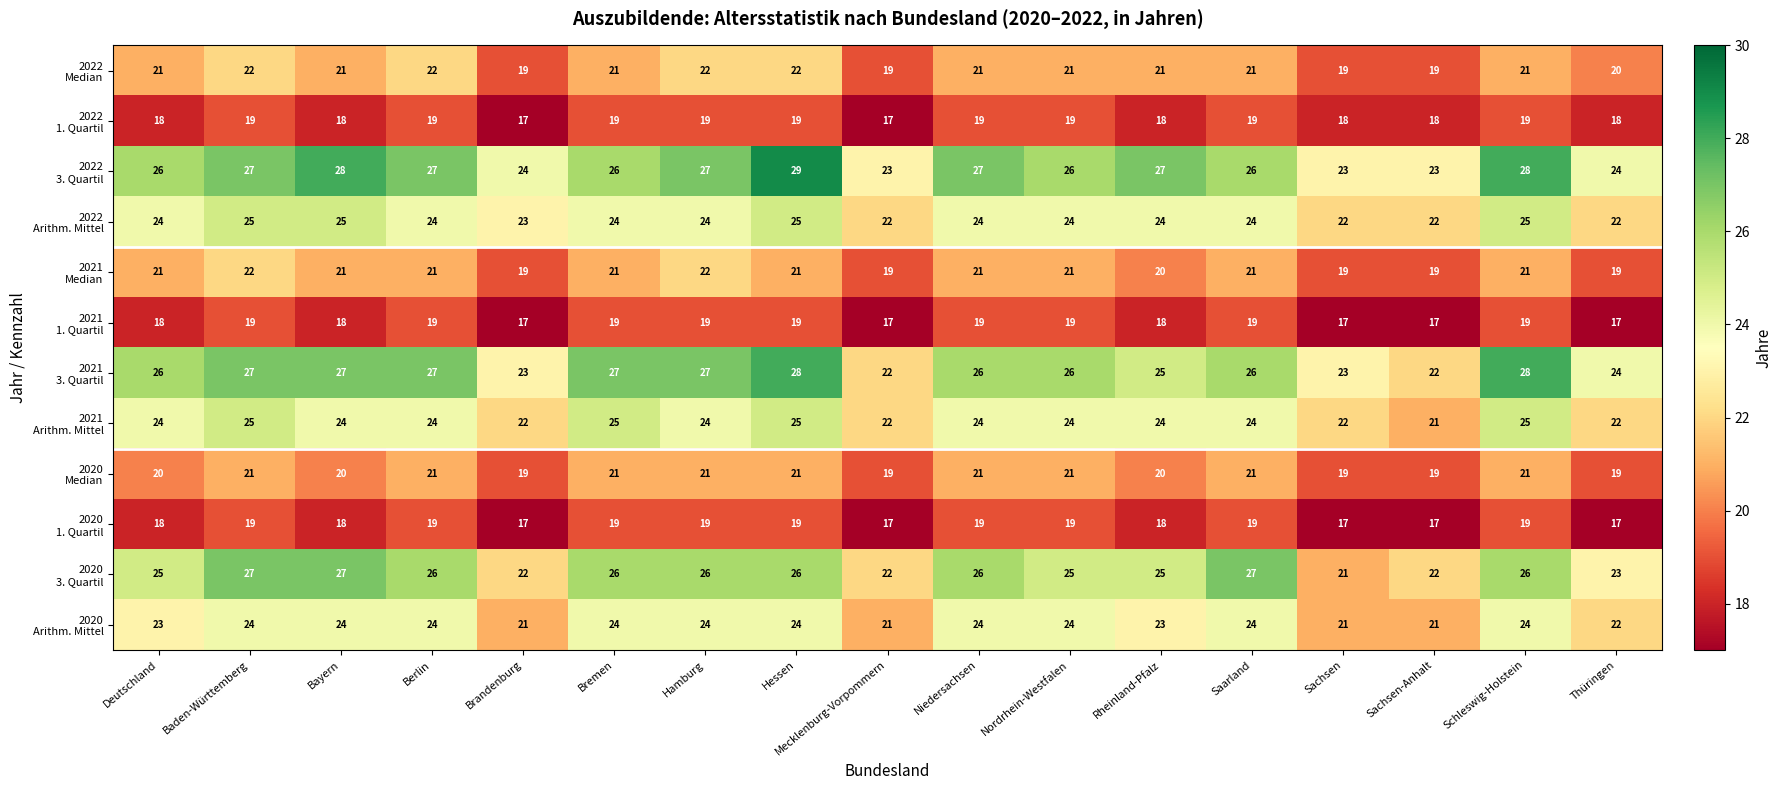

At which category is the sum across all series the highest?

Hessen